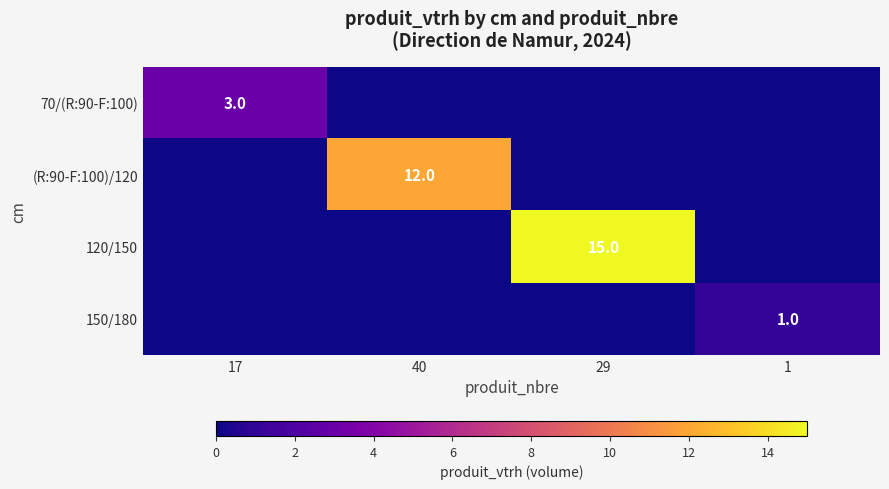

At which category does the chart reach its peak across all series?

29